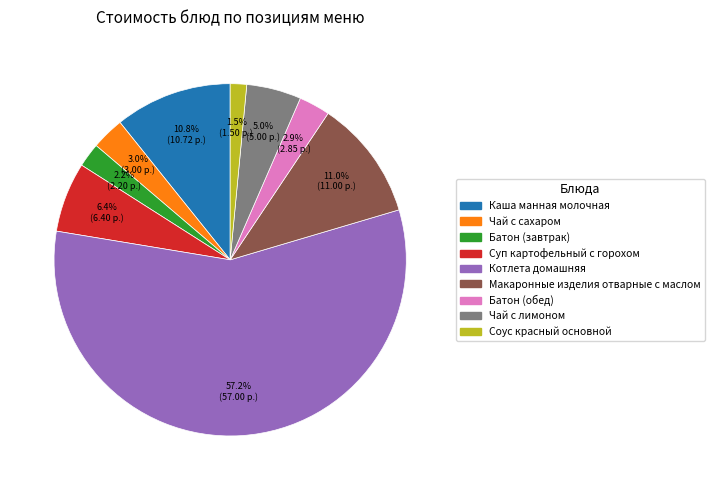

How many segments does this pie chart have?

9